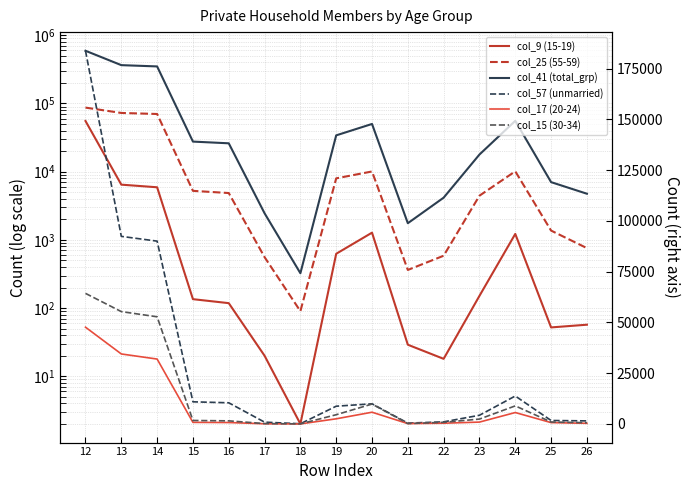

What are all the series names shown in the legend?

col_9 (15-19), col_25 (55-59), col_41 (total_grp), col_57 (unmarried), col_17 (20-24), col_15 (30-34)